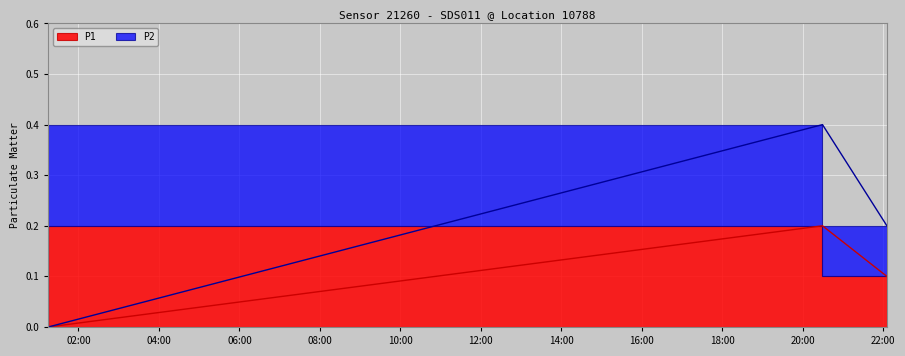

List the labels in order of P2 value, largest first.

2022-07-18T20:29:24, 2022-07-18T22:05:25, 2022-07-18T01:15:09